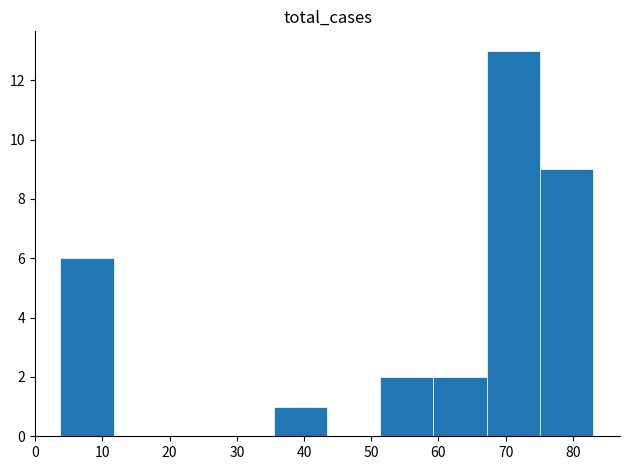

What is the greatest value displayed?

13